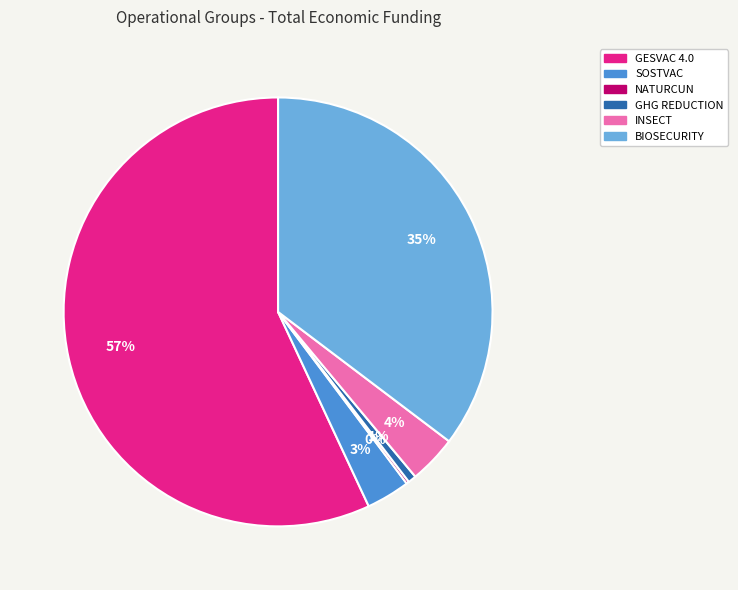

The GESVAC 4.0 slice represents 57% of the pie. True or false?

True